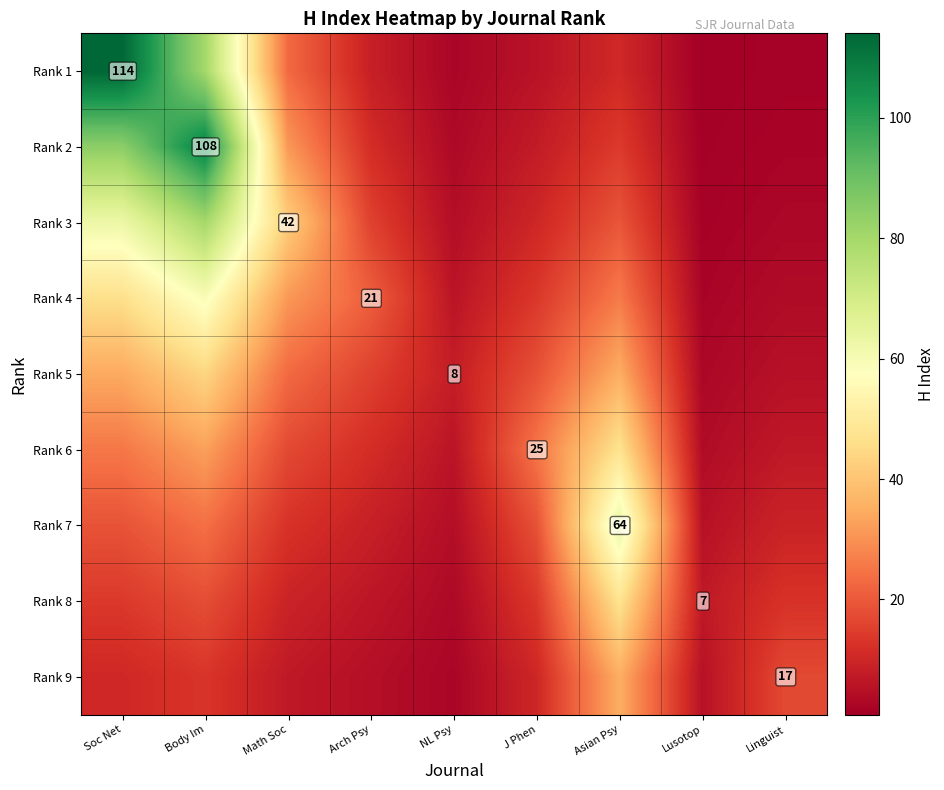

What is the highest value of the Rank 2 series?

108.0